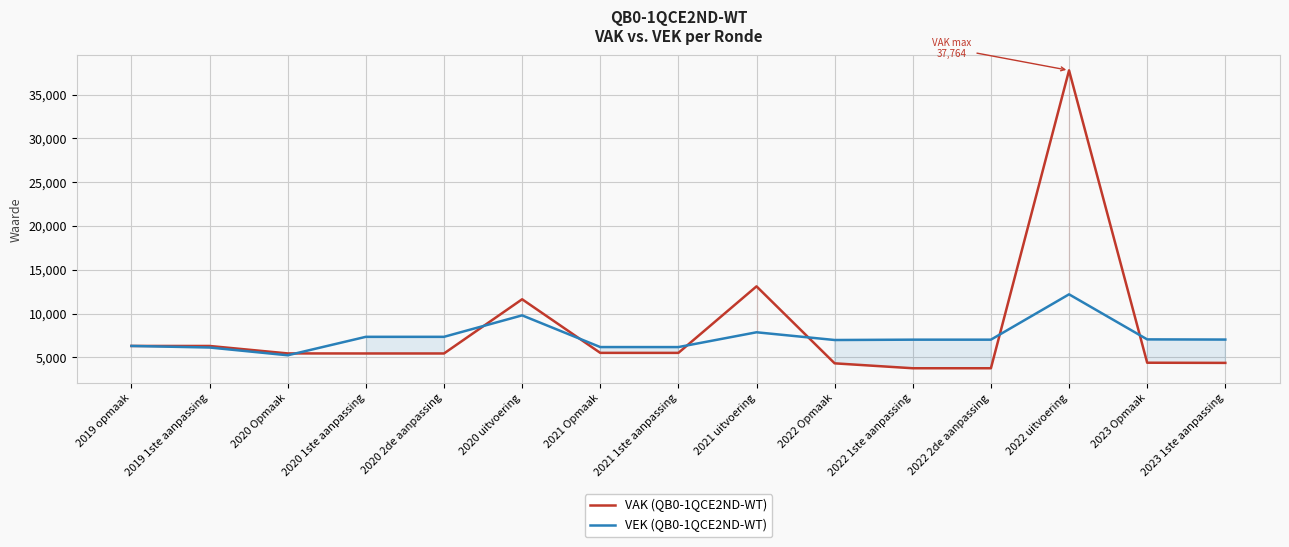

The value of VEK (QB0-1QCE2ND-WT) at 2021 Opmaak is 9938. True or false?

False